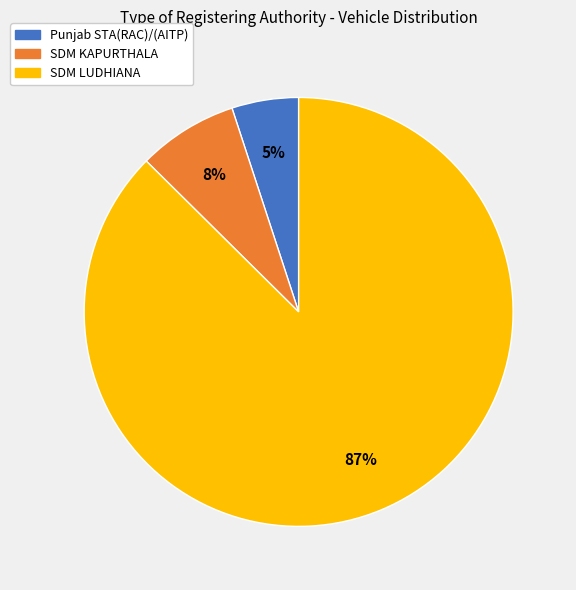

To the nearest percent, what portion does SDM KAPURTHALA represent?

8%